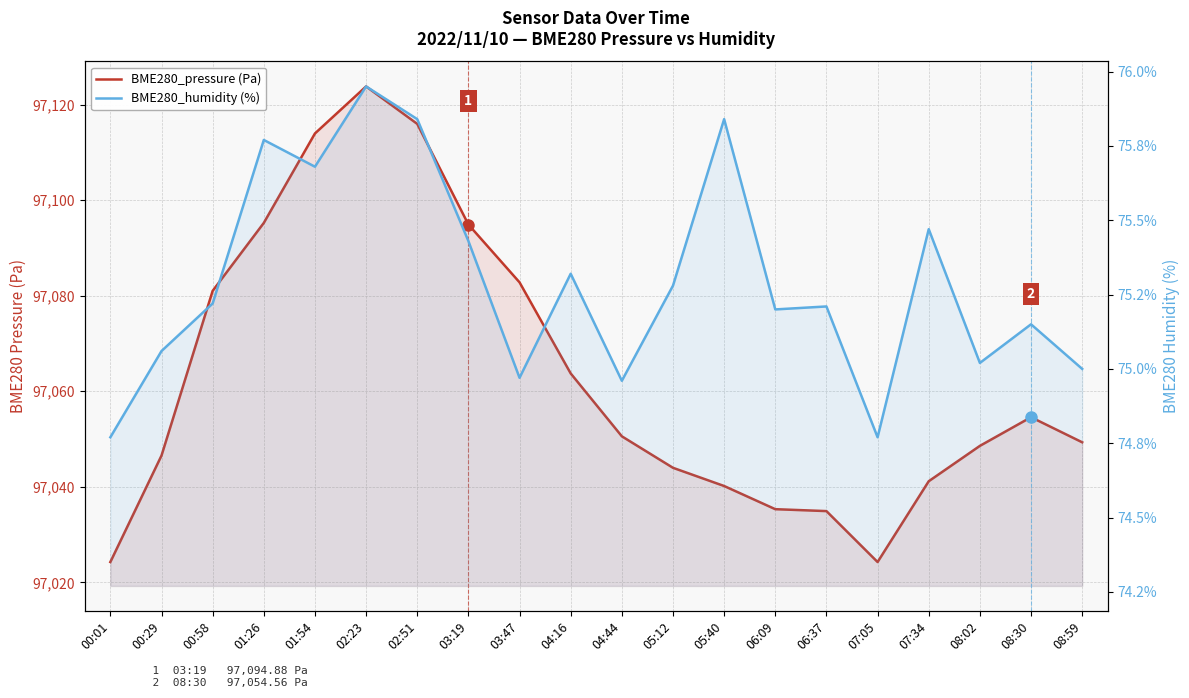

In BME280_pressure (Pa), how many points are lower than both neighbors (excluding endpoints)?

1